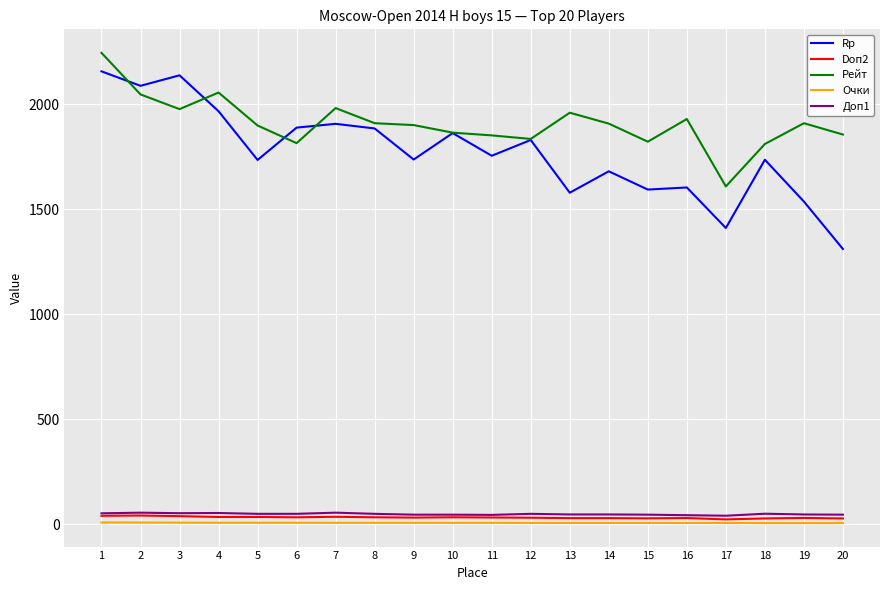

True or false: Rp and Доп1 intersect in this chart.

False